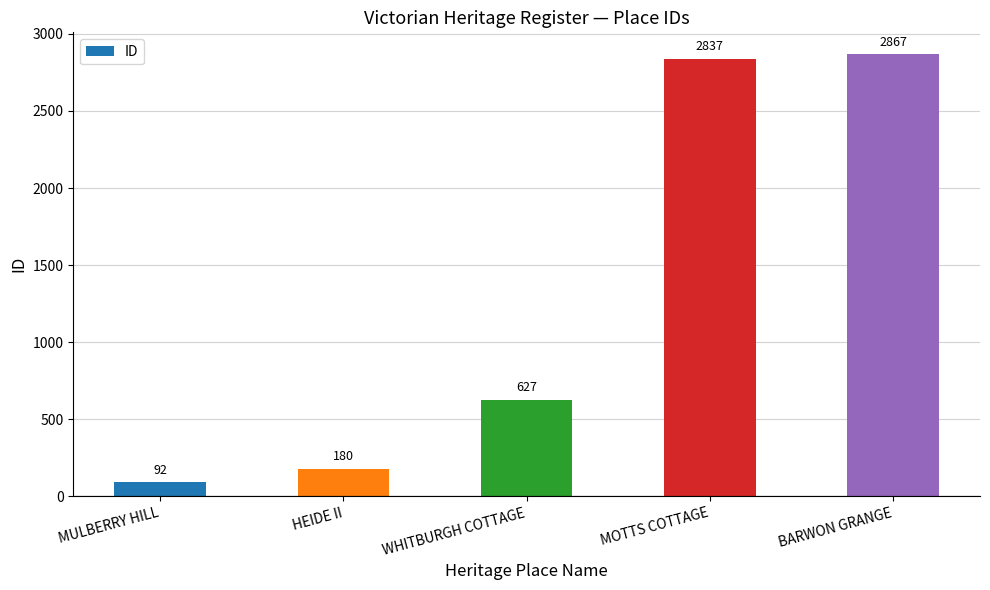

Which label corresponds to the largest value in the chart?

BARWON GRANGE